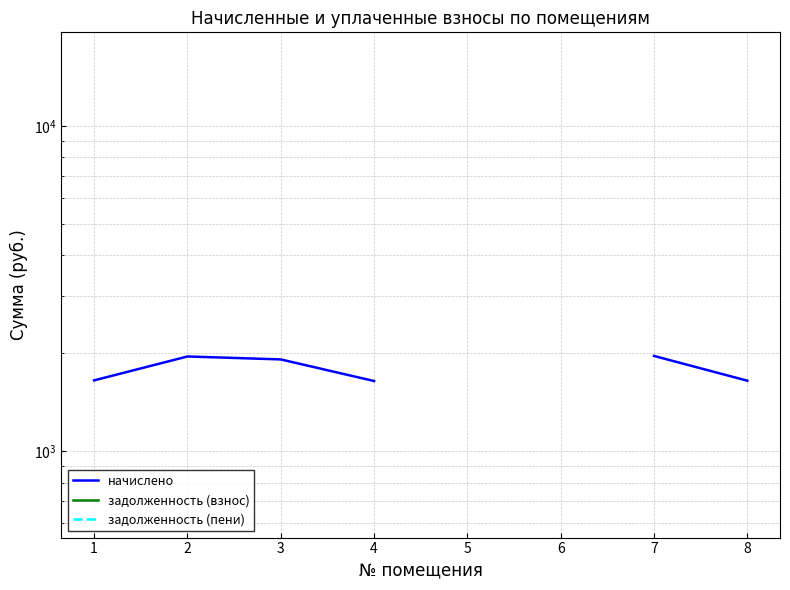

Where is задолженность (пени) nearest to the value 8555?

8